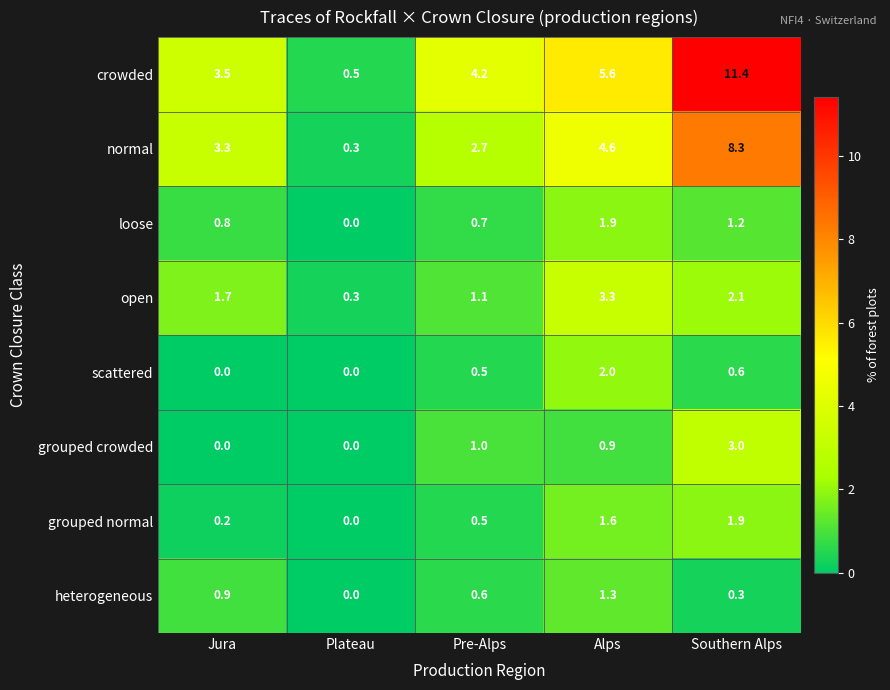

Which series has the largest range (max minus min)?

crowded